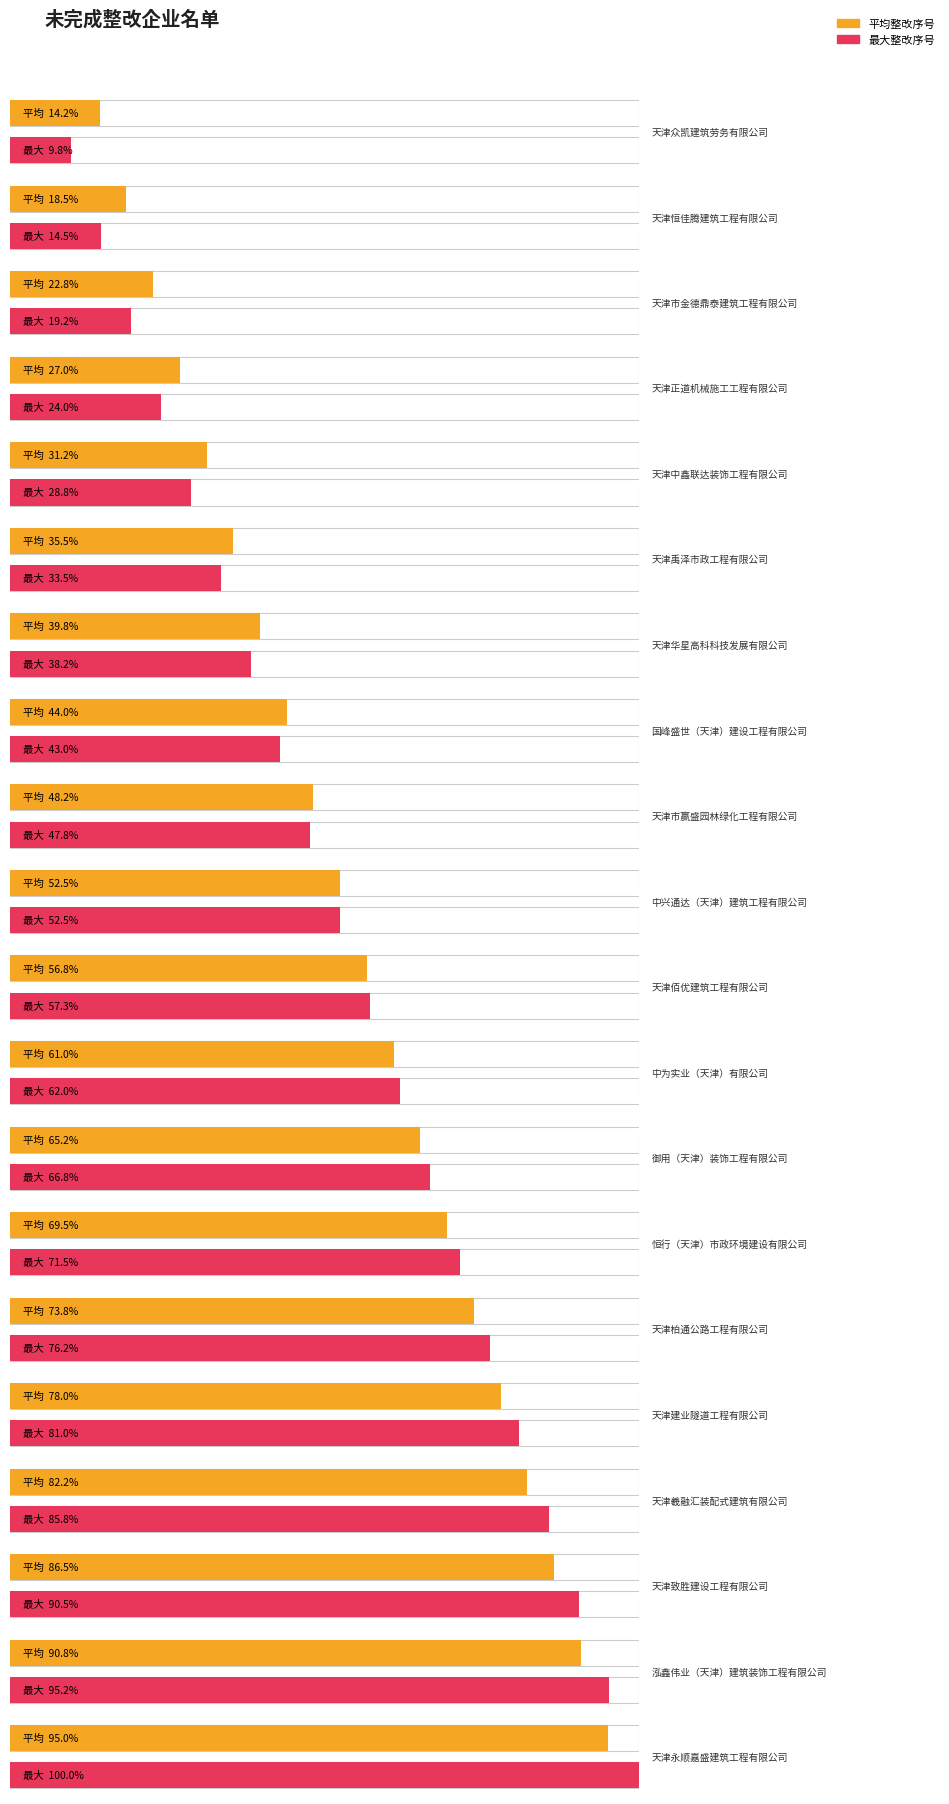

Which label corresponds to the smallest value in the chart?

天津众凯建筑劳务有限公司